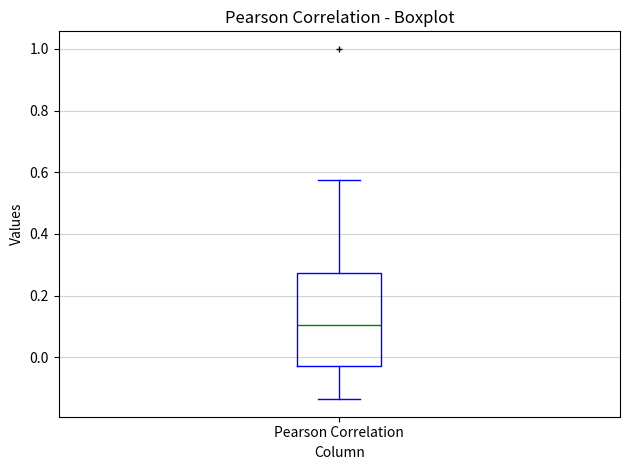

Transcribe this box plot: give where the median line is, the range the box spans, and where the two whiskers end, as read against the y-axis. The values are not printed on the chart, so give them approximately, as read against the axis.

median 0.10, box -0.02 to 0.28, whiskers -0.14 to 0.58